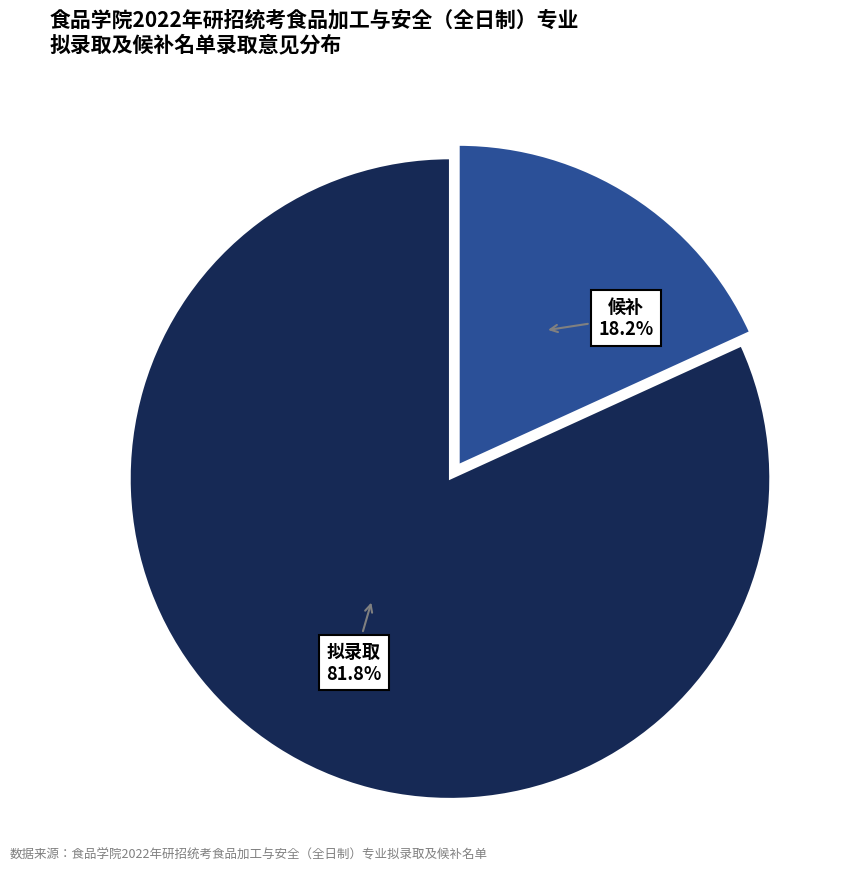

Is there a majority slice in this chart?

Yes